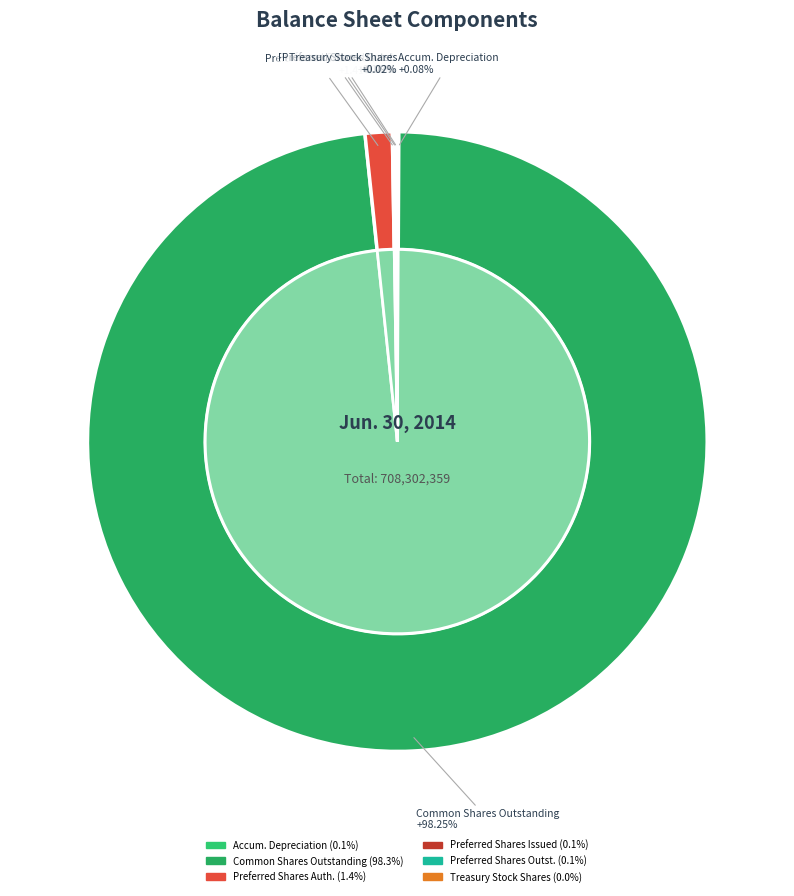

How many segments does this pie chart have?

6